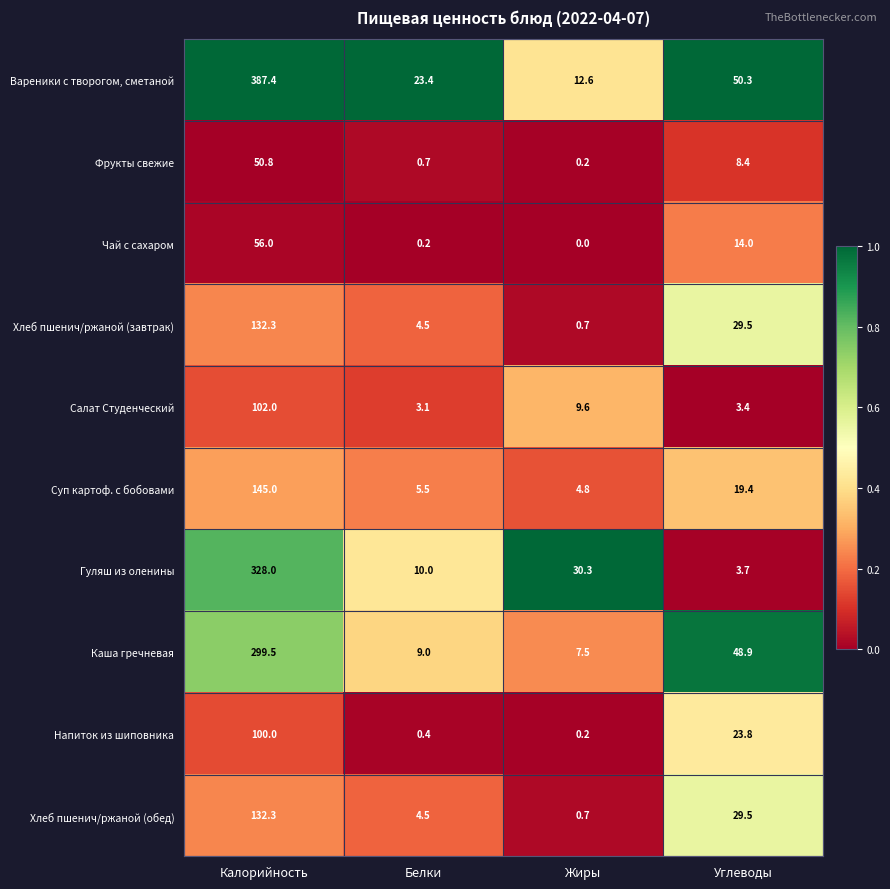

List the labels in order of Гуляш из оленины value, smallest first.

Углеводы, Белки, Жиры, Калорийность